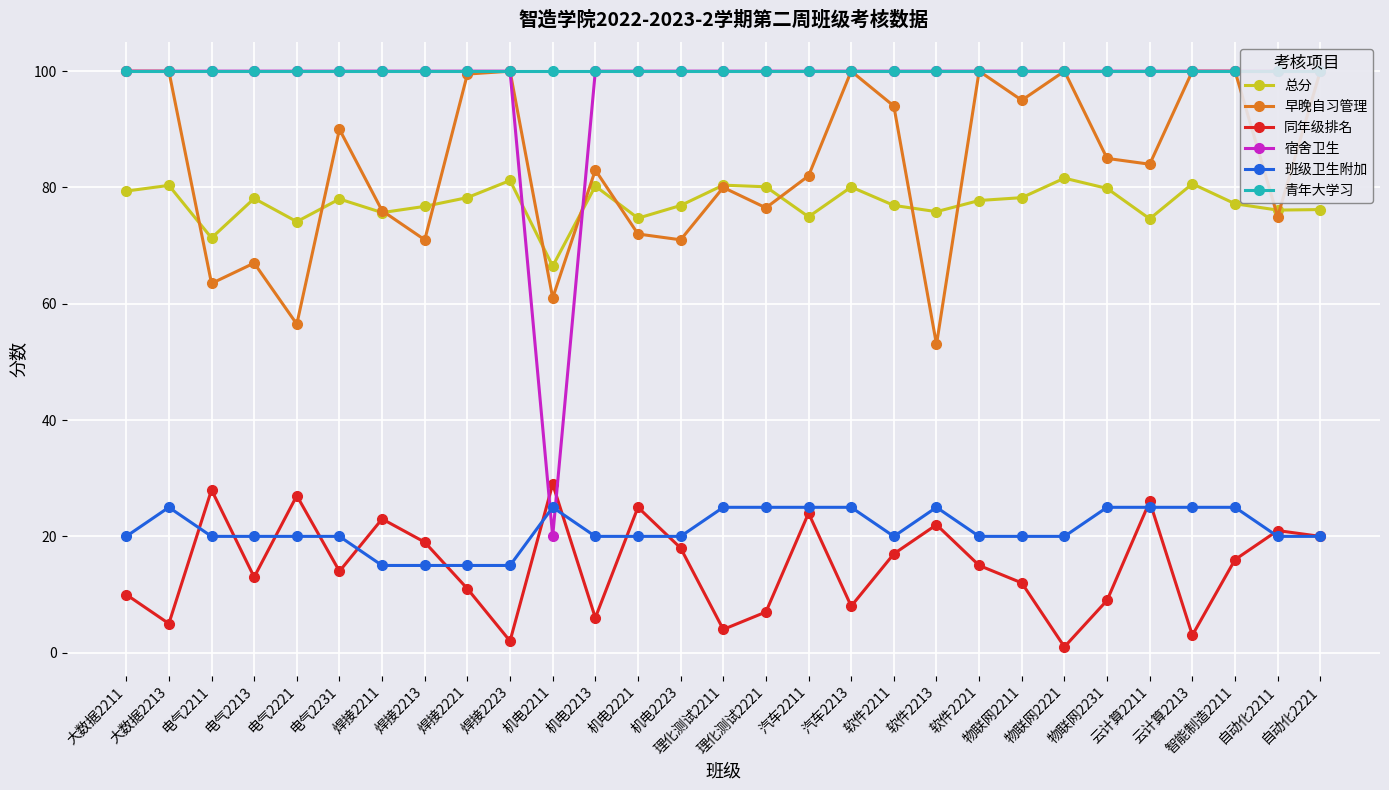

True or false: 青年大学习 has a value of 100.0 at 大数据2213.

True